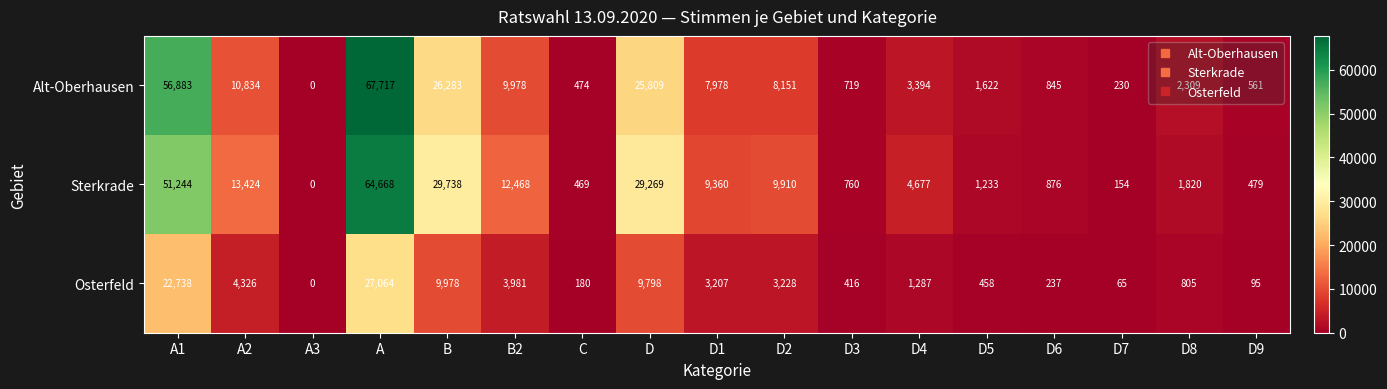

True or false: Sterkrade has a value of 687 at D5.

False